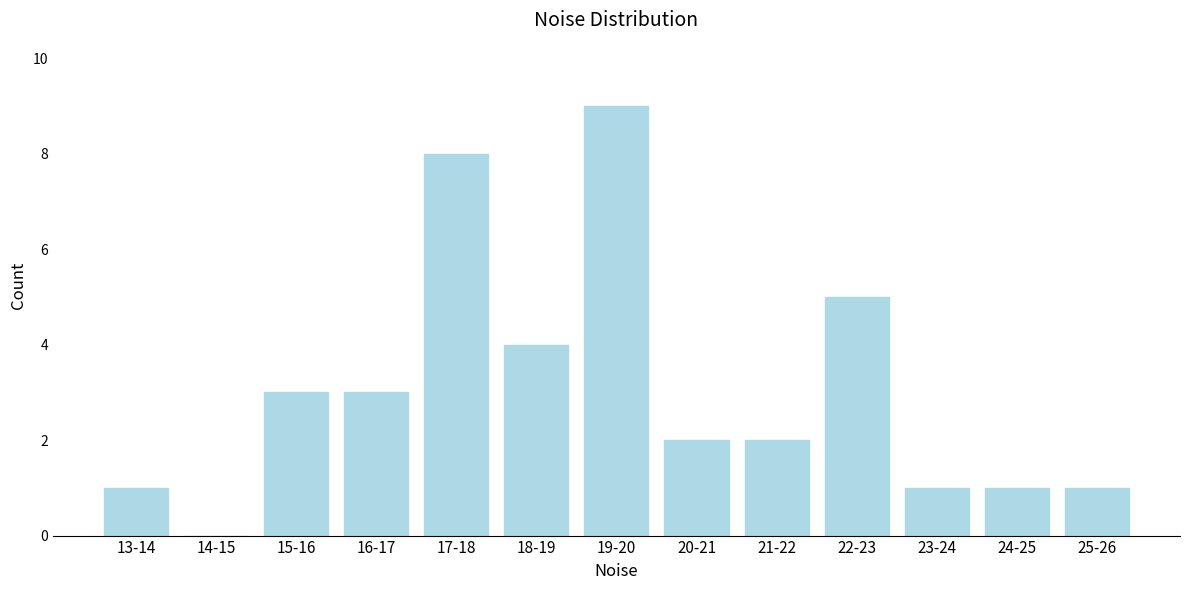

Reading left to right, extract all data points from this chart.

13-14=1	14-15=0	15-16=3	16-17=3	17-18=8	18-19=4	19-20=9	20-21=2	21-22=2	22-23=5	23-24=1	24-25=1	25-26=1